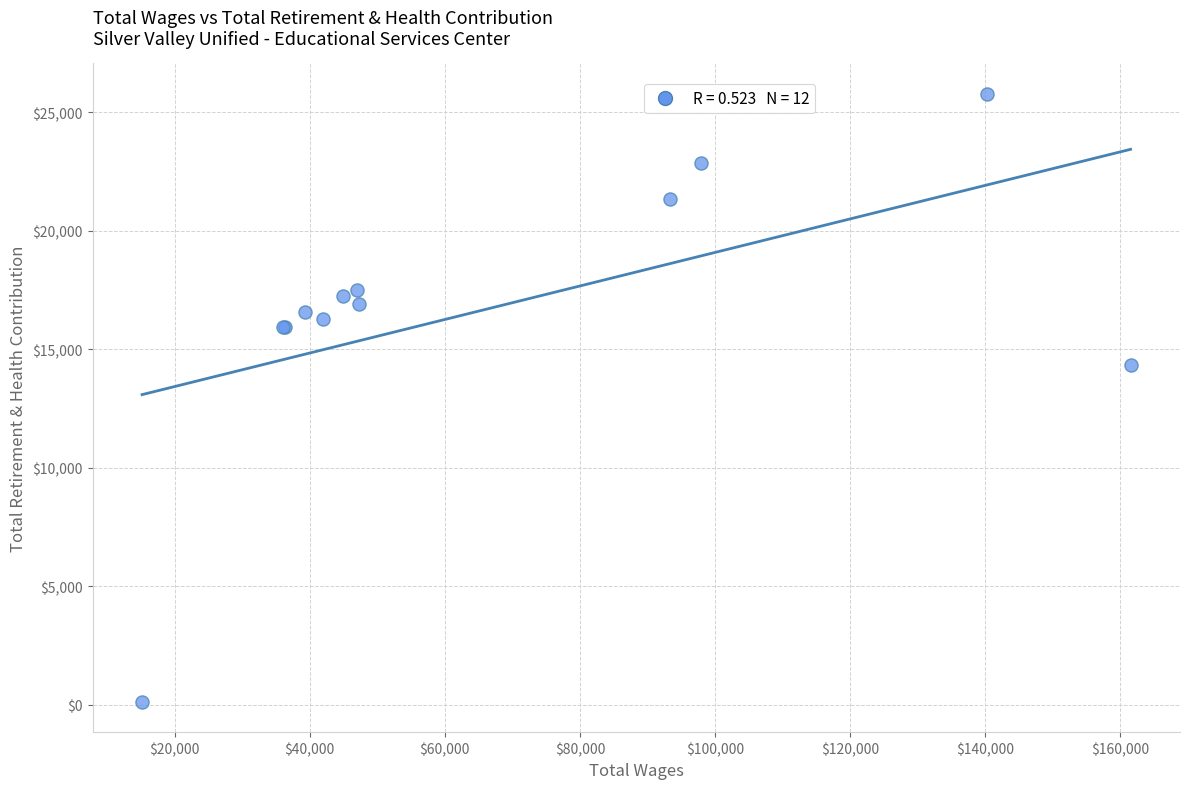

What Y value in the scatter plot is closest to 12955?

14318